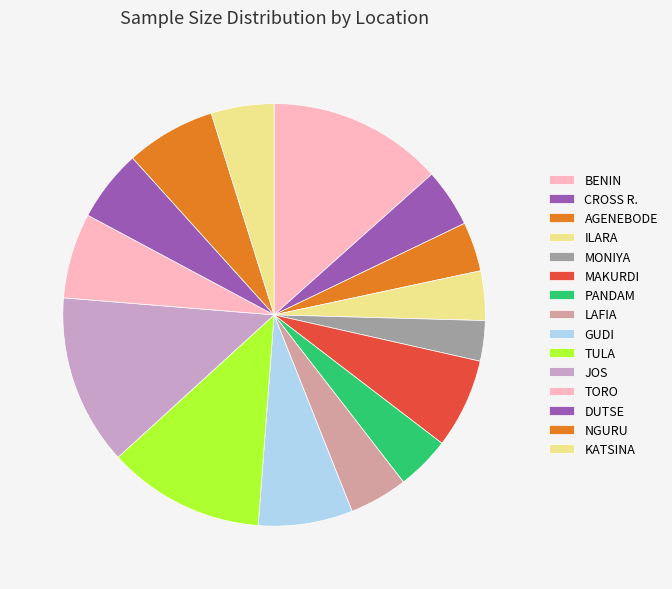

What is the largest slice in the pie chart?

BENIN (2)